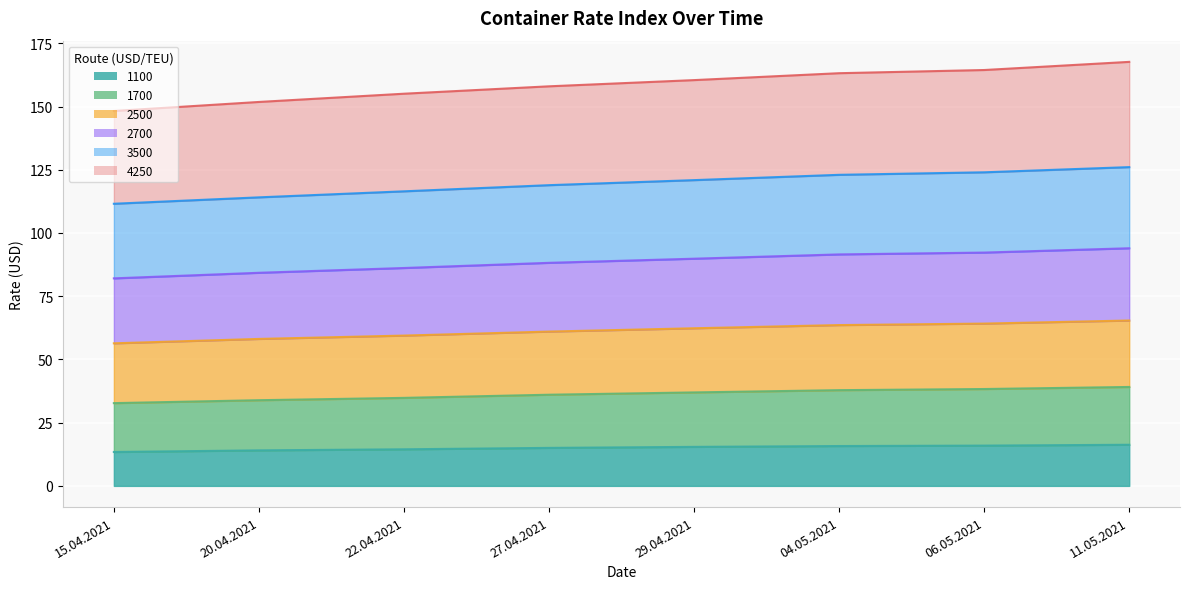

How many categories are shown in the chart?

8